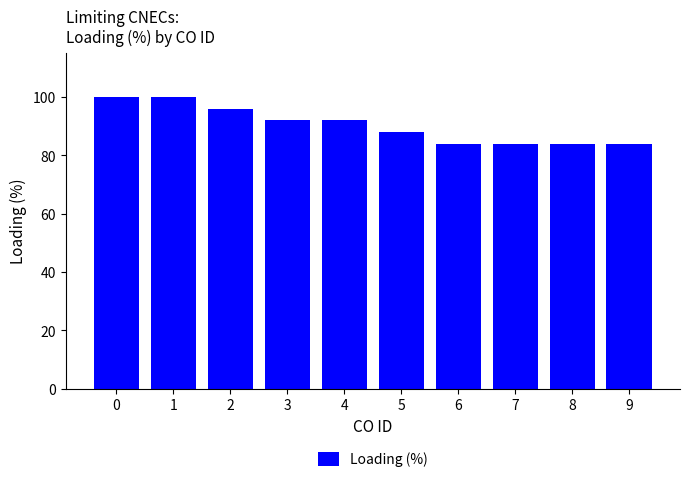

Count the values in the range 84 to 96.

8